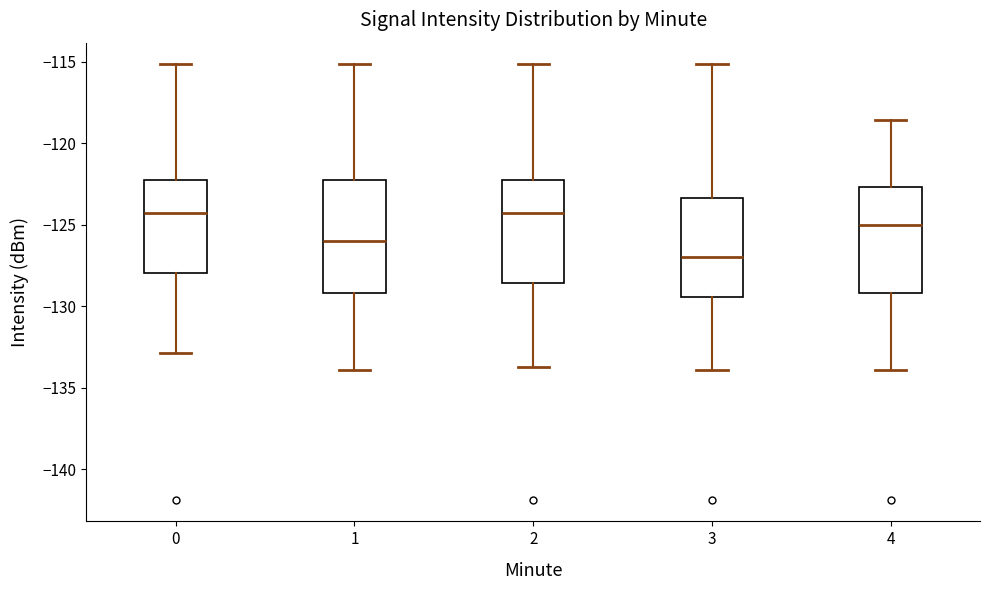

Where is the lower edge of the box at x = 0 on the y-axis? The values are not printed on the chart, so give them approximately, as read against the axis.

-128.0